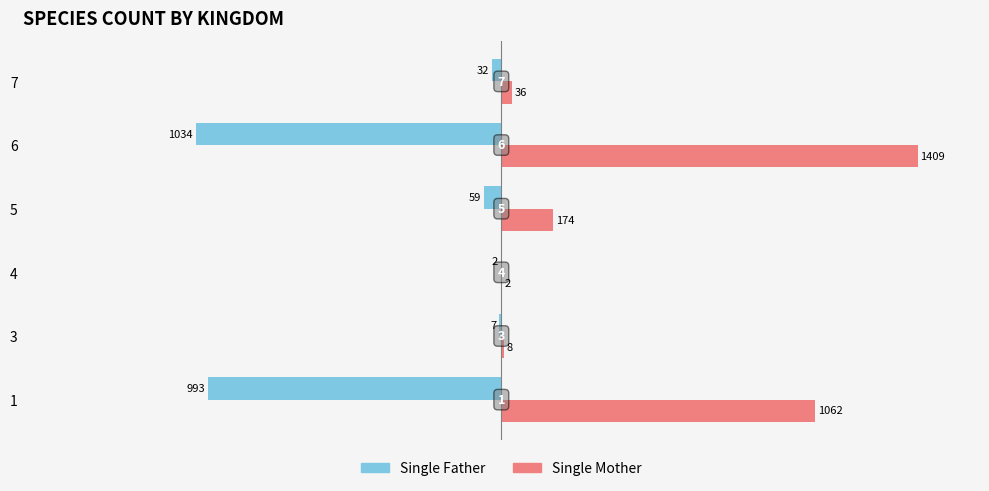

What are all the series names shown in the legend?

Single Father, Single Mother